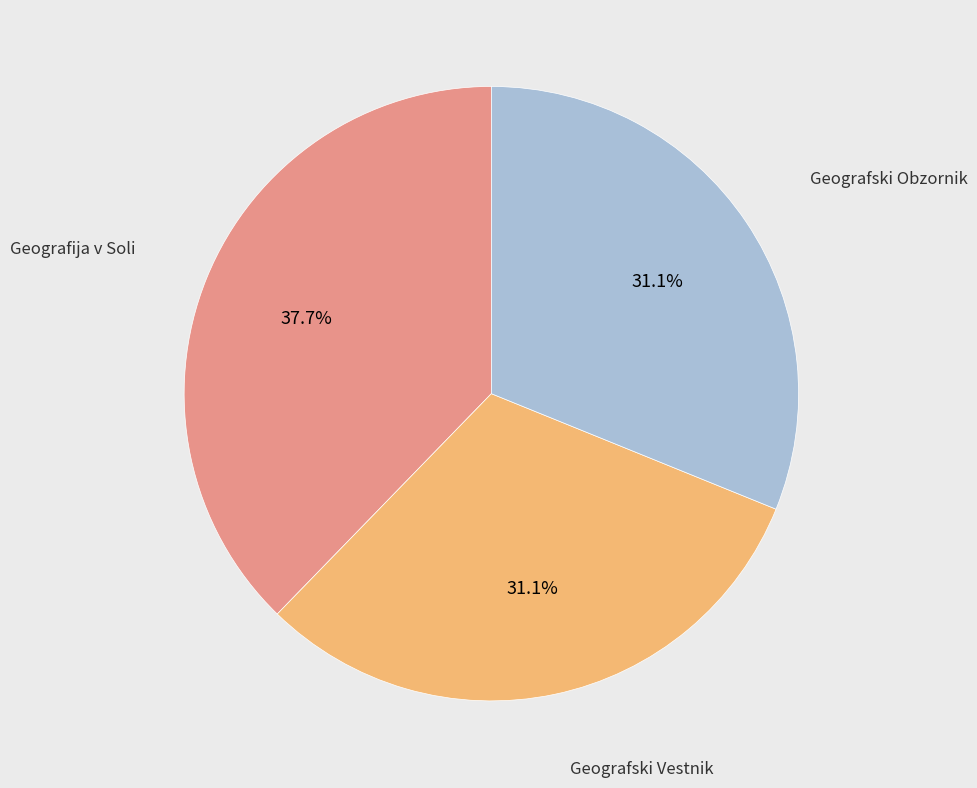

Does any single category account for the majority?

No